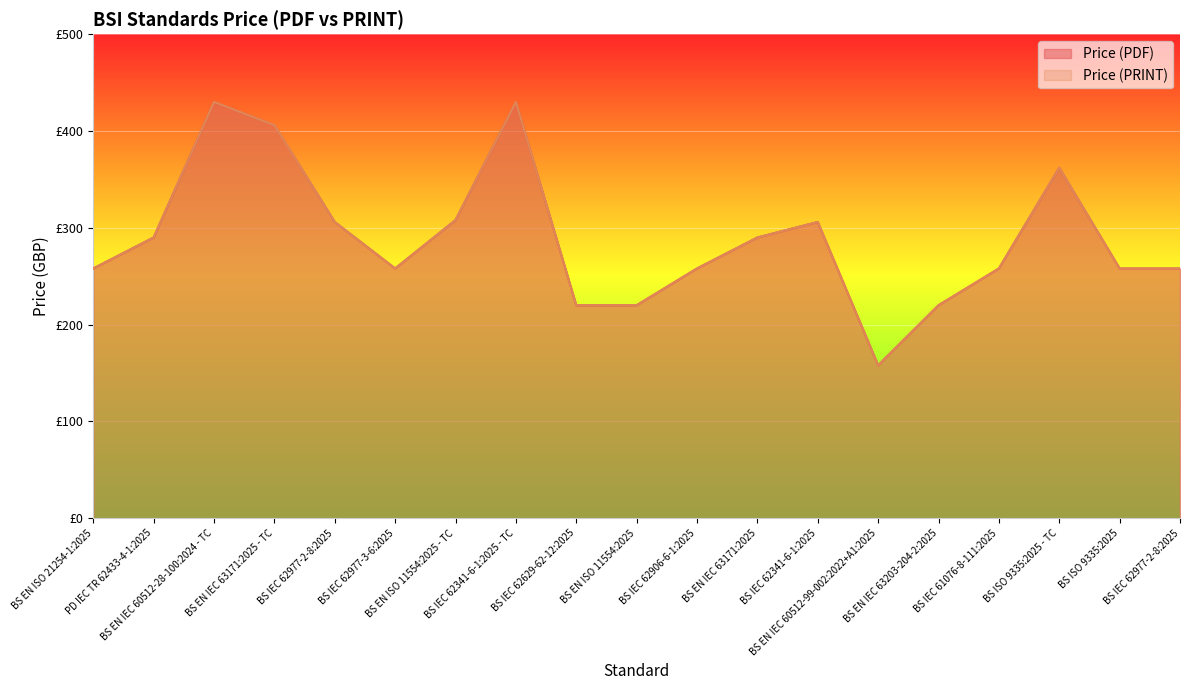

How many values in the Price (PDF) series are below 258?

4